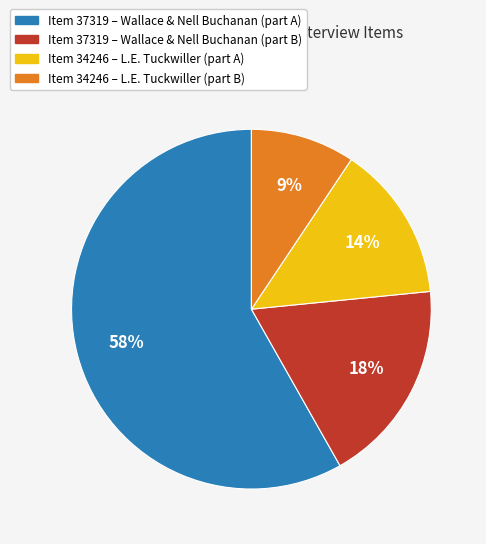

What percentage is the Item 34246 – L.E. Tuckwiller (part B) slice, to the nearest percent?

9%